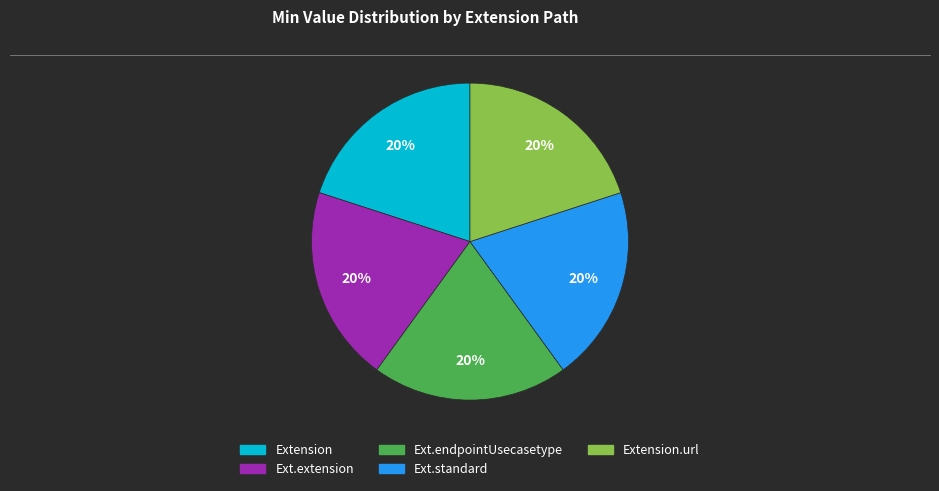

Does any single category account for the majority?

No